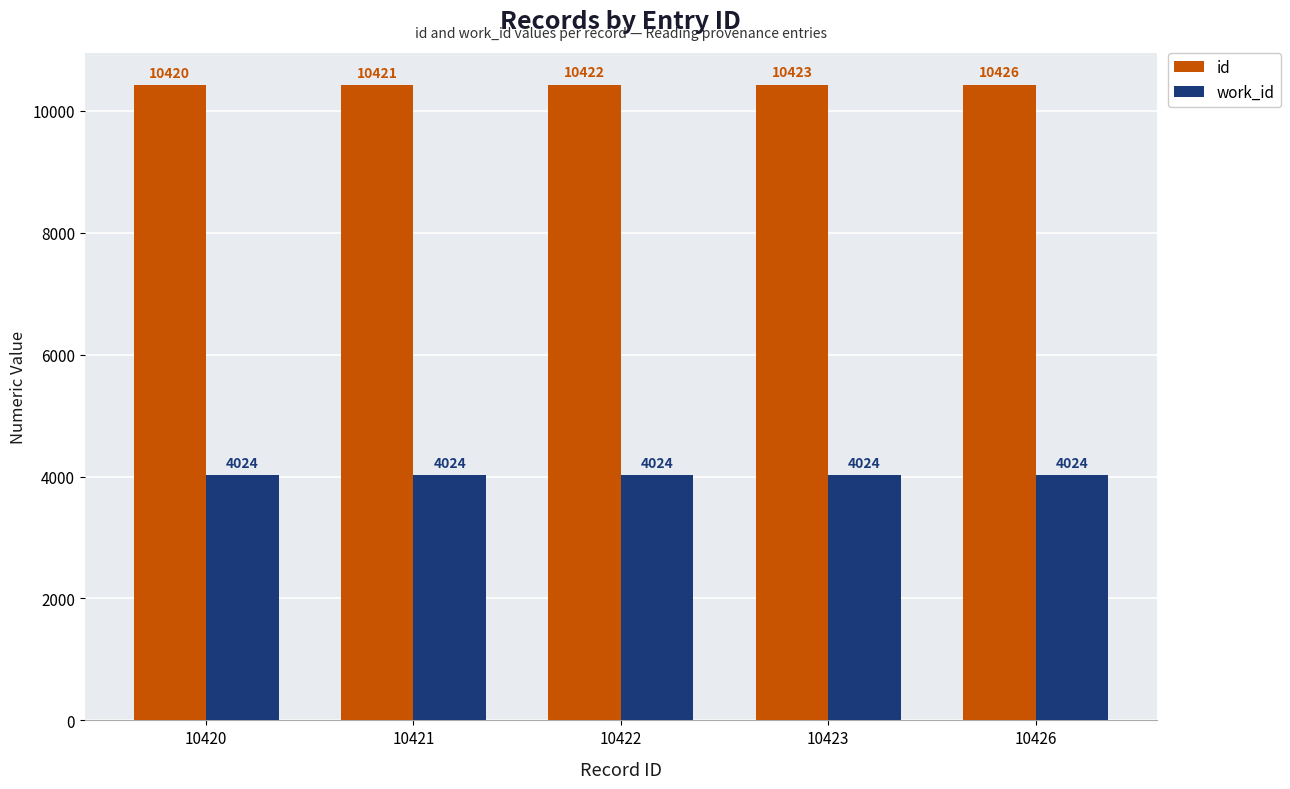

How many bars are there in each group?

2